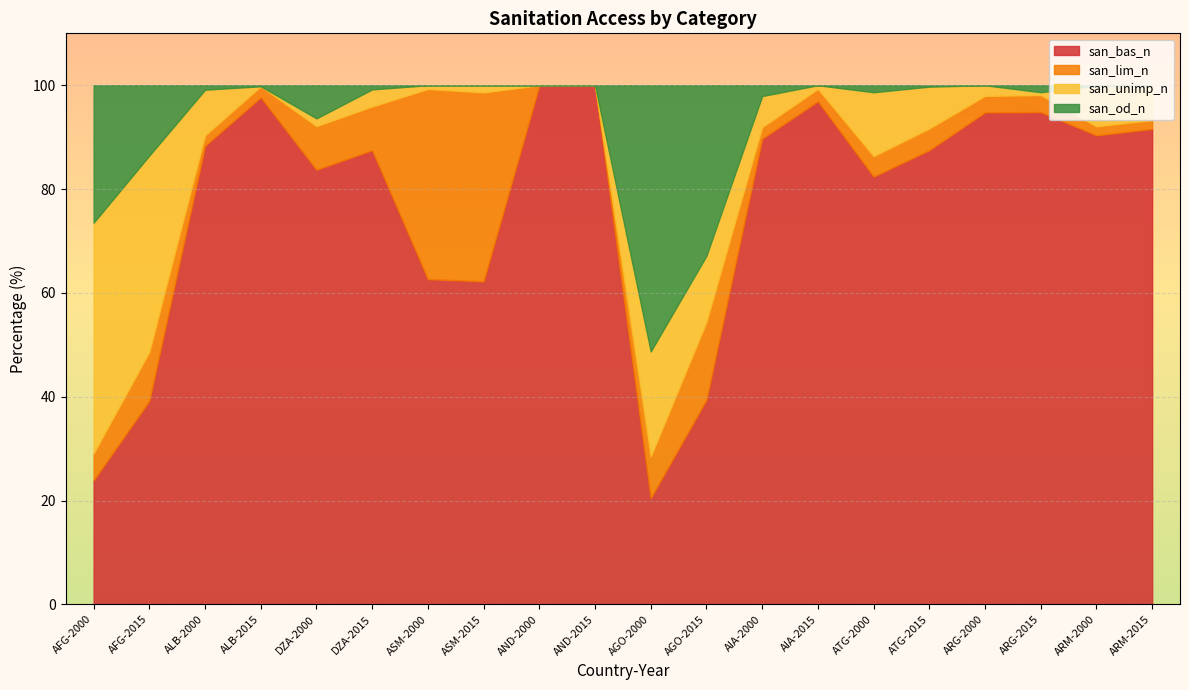

List the series in order of their peak value, lowest first.

san_lim_n, san_unimp_n, san_od_n, san_bas_n